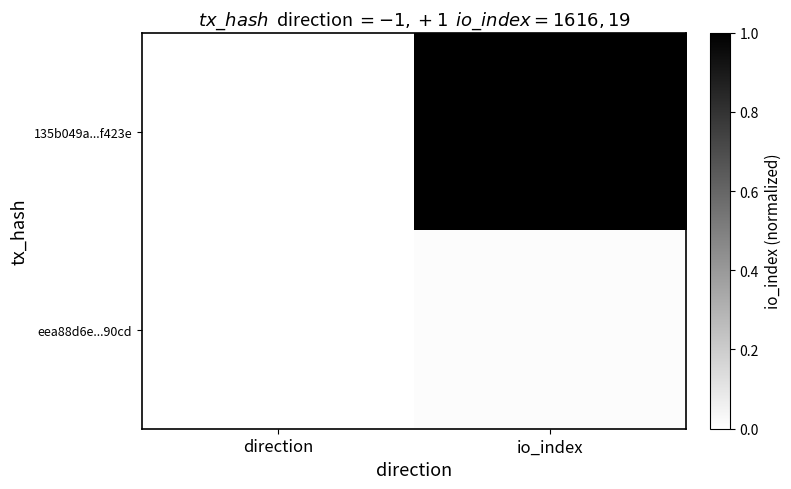

Rank the series by their average value, from highest to lowest.

135b049a...f423e, eea88d6e...90cd